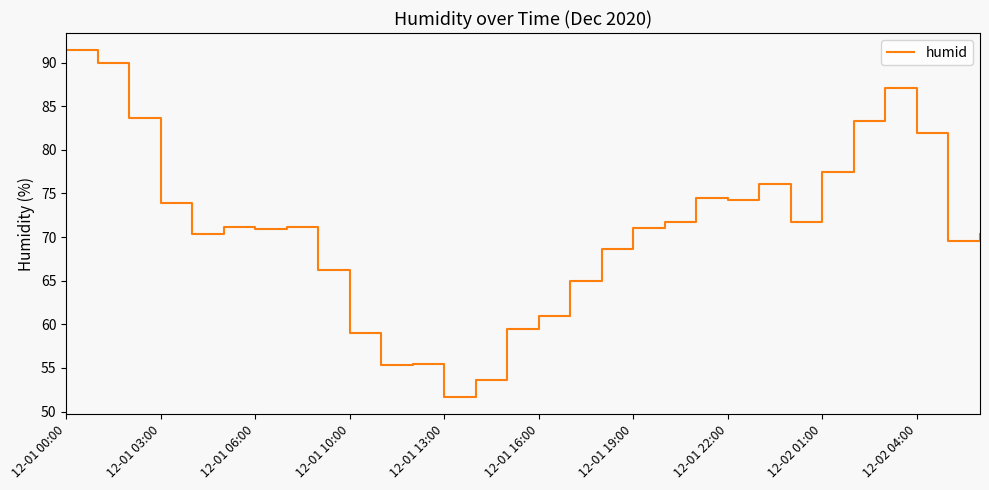

What is the greatest value displayed?

91.4